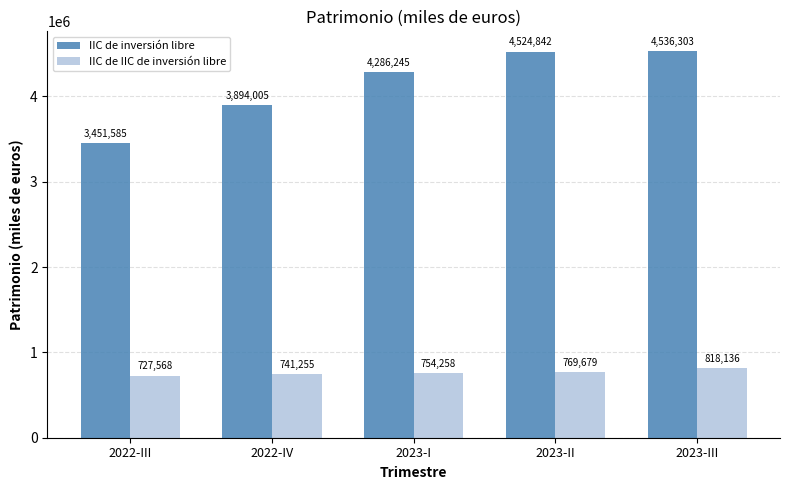

What are all the series names shown in the legend?

IIC de inversión libre, IIC de IIC de inversión libre